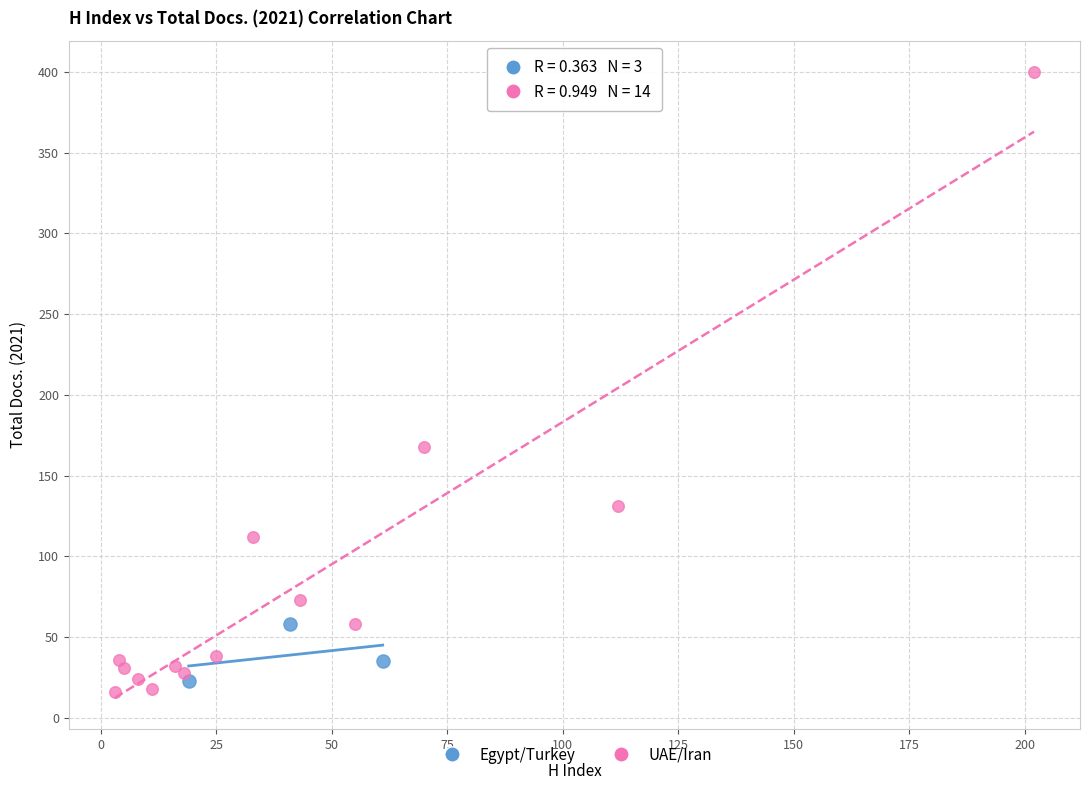

Which series contains the lowest Y value?

UAE/Iran